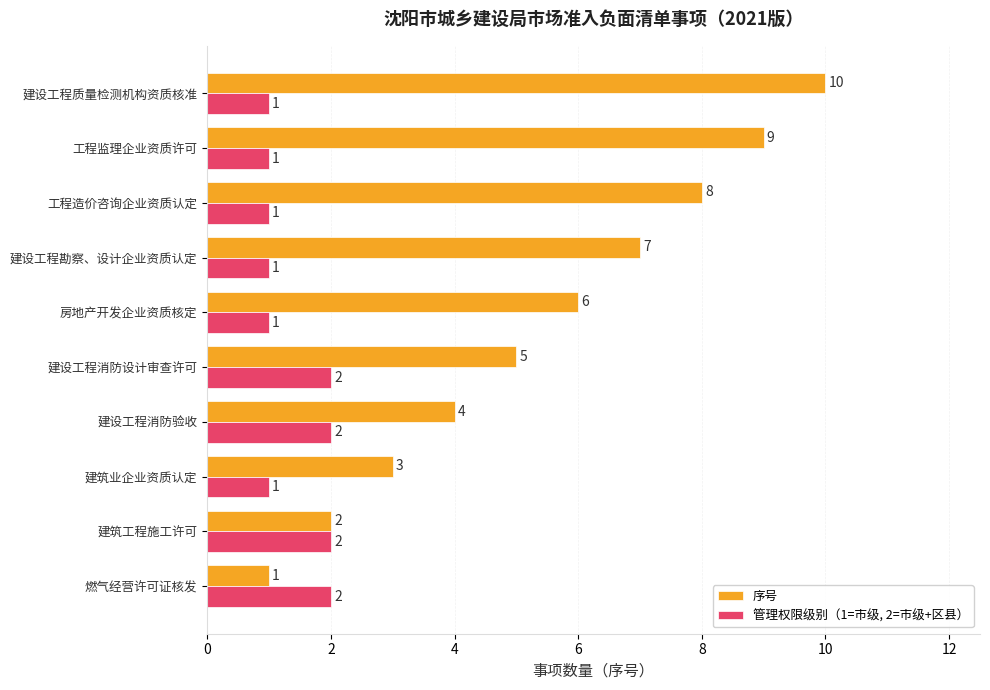

The value of 管理权限级别（1=市级, 2=市级+区县） at 工程监理企业资质许可 is 1. True or false?

True